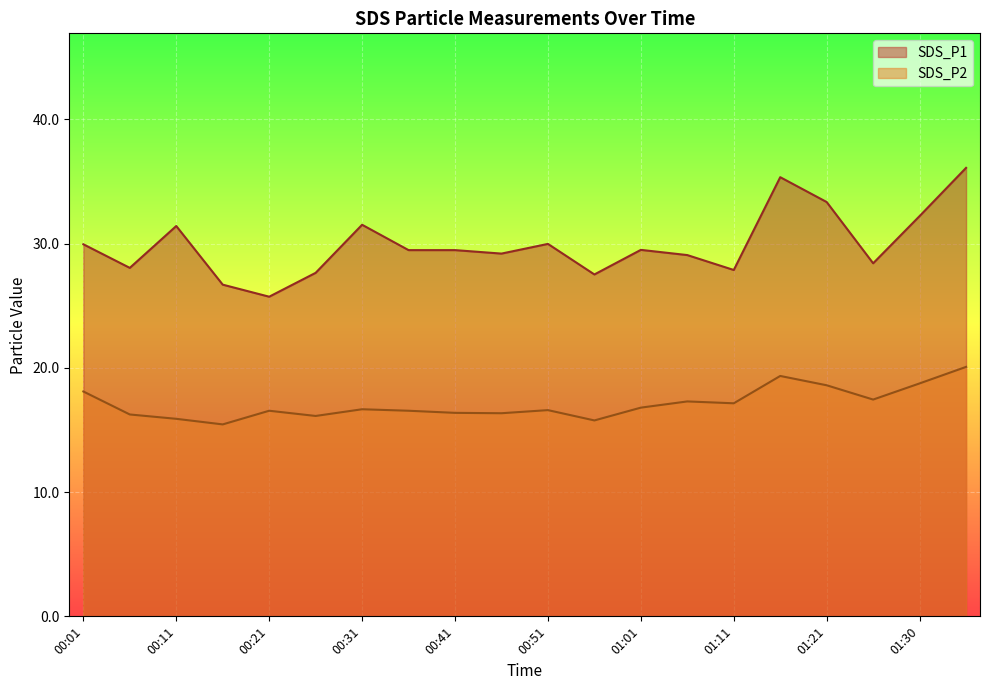

What is the difference between the SDS_P1 values at 00:16 and 00:11?

4.7